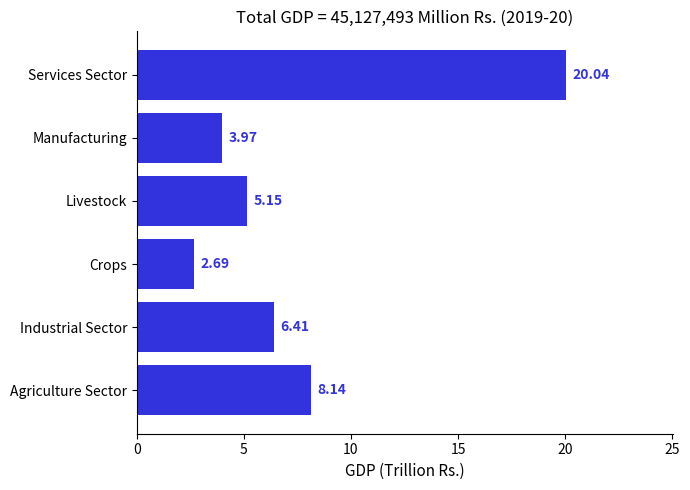

List the labels in order of value, largest first.

Services Sector, Agriculture Sector, Industrial Sector, Livestock, Manufacturing, Crops